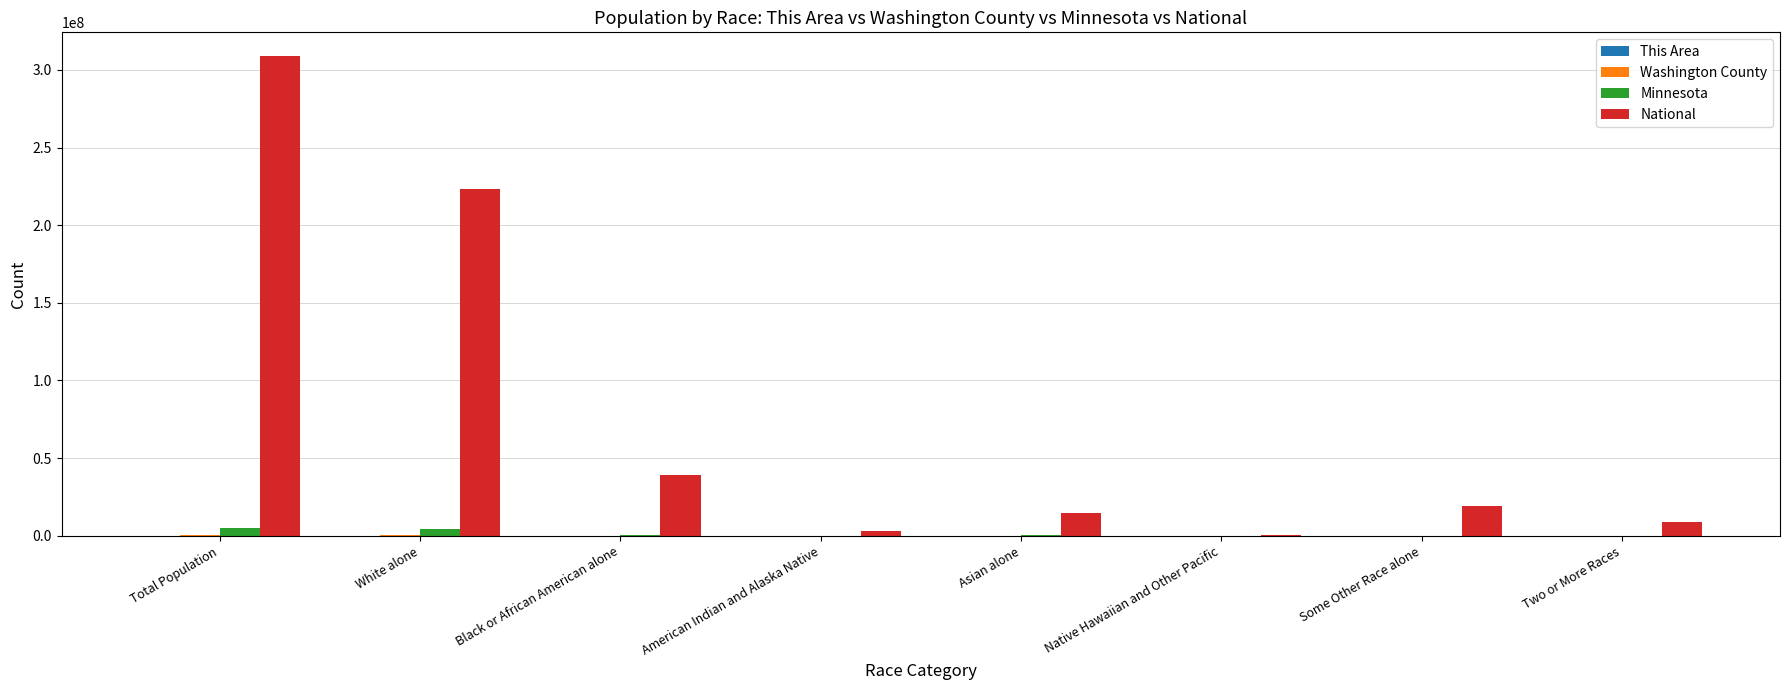

Which series has the largest total across all categories?

National